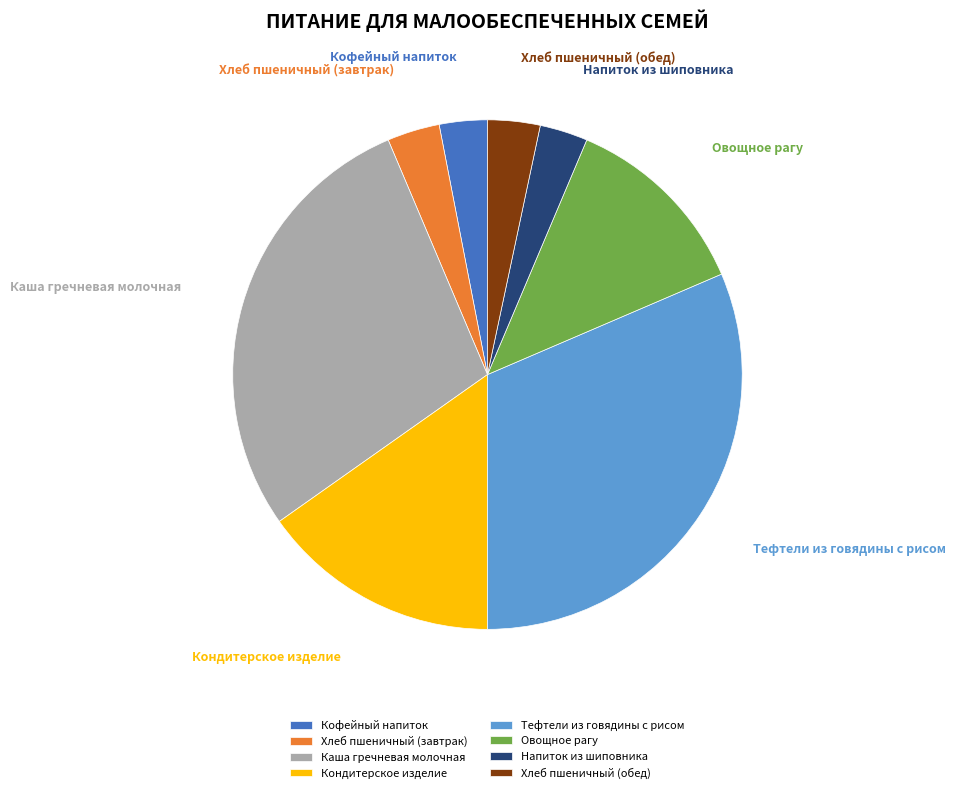

Between Тефтели из говядины с рисом and Напиток из шиповника, which is larger?

Тефтели из говядины с рисом